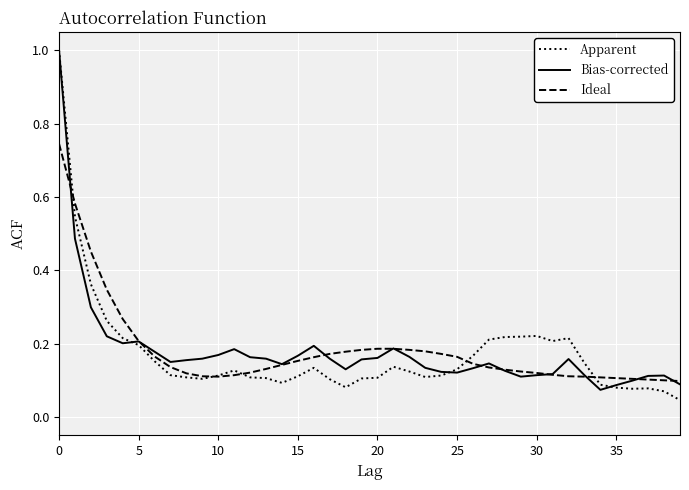

What is the highest value of the Apparent series?

1.0